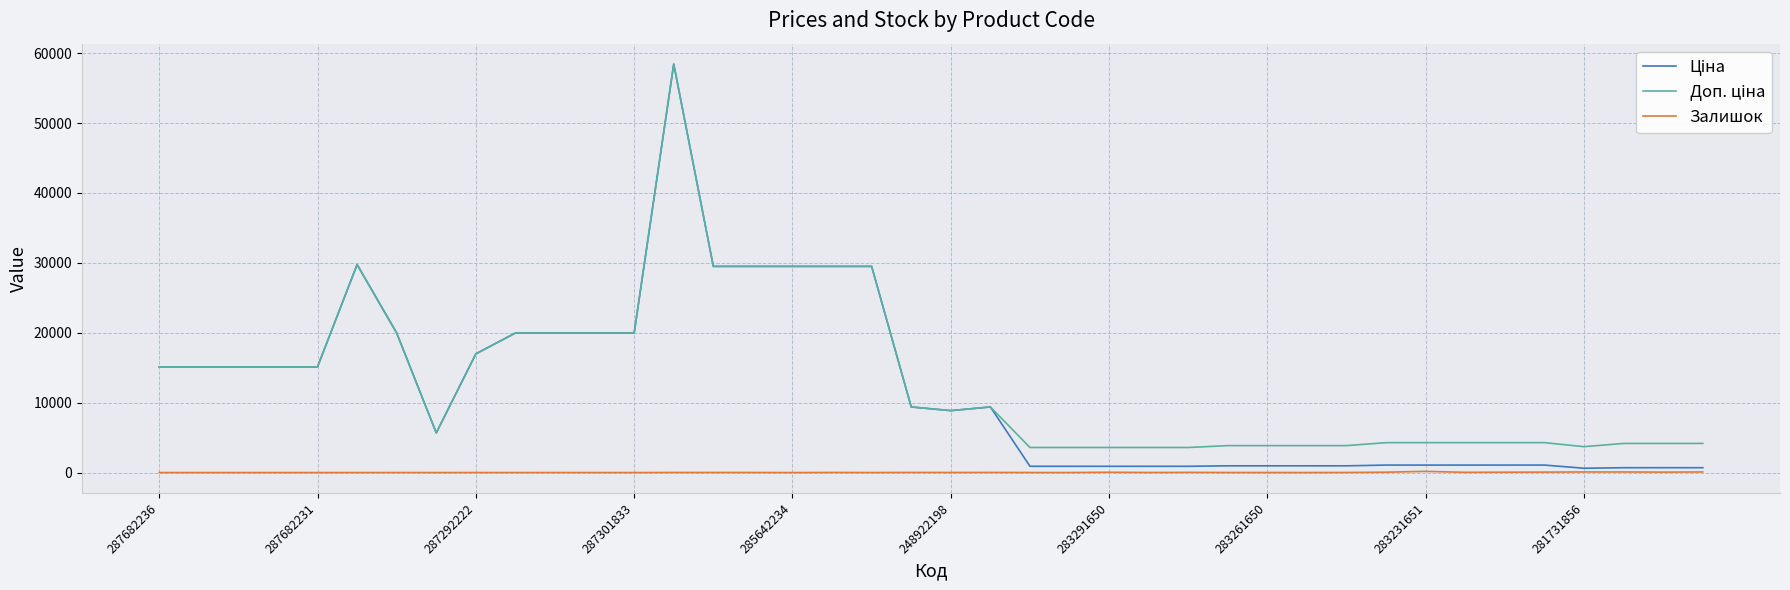

Does the chart display data point markers on the line(s)?

No